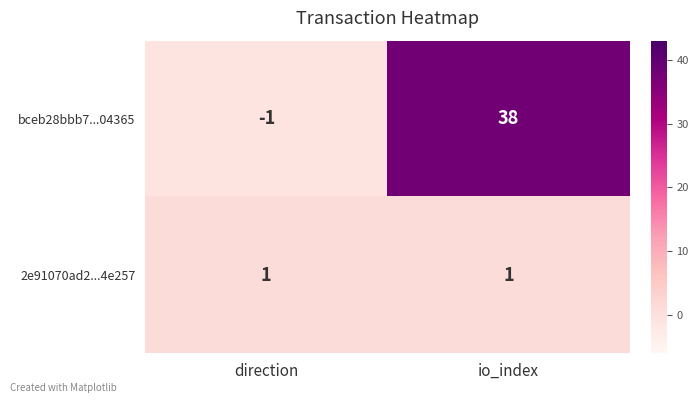

At which category is the sum across all series the highest?

io_index